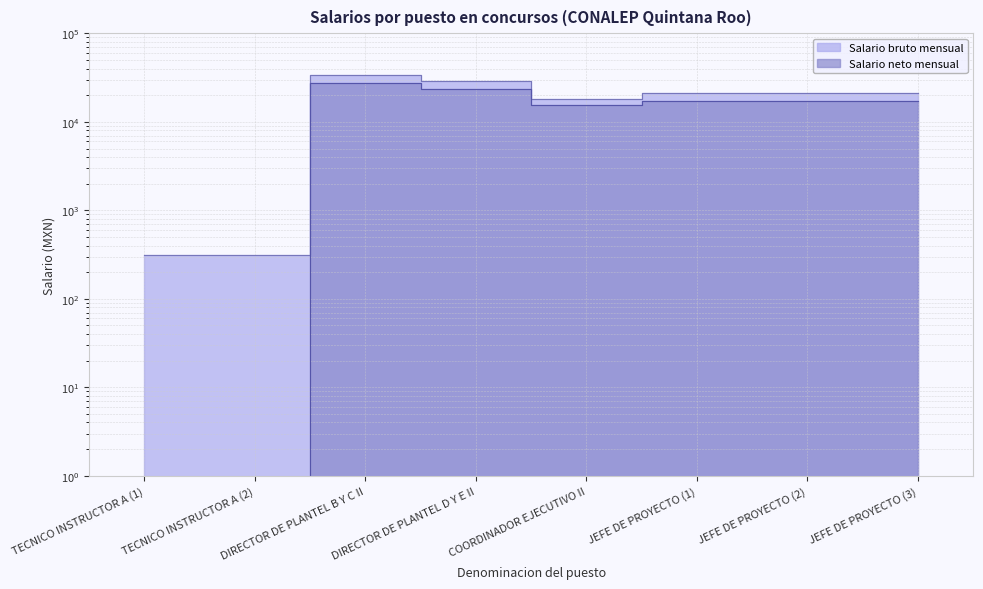

In Salario bruto mensual, how many points are lower than both neighbors (excluding endpoints)?

1